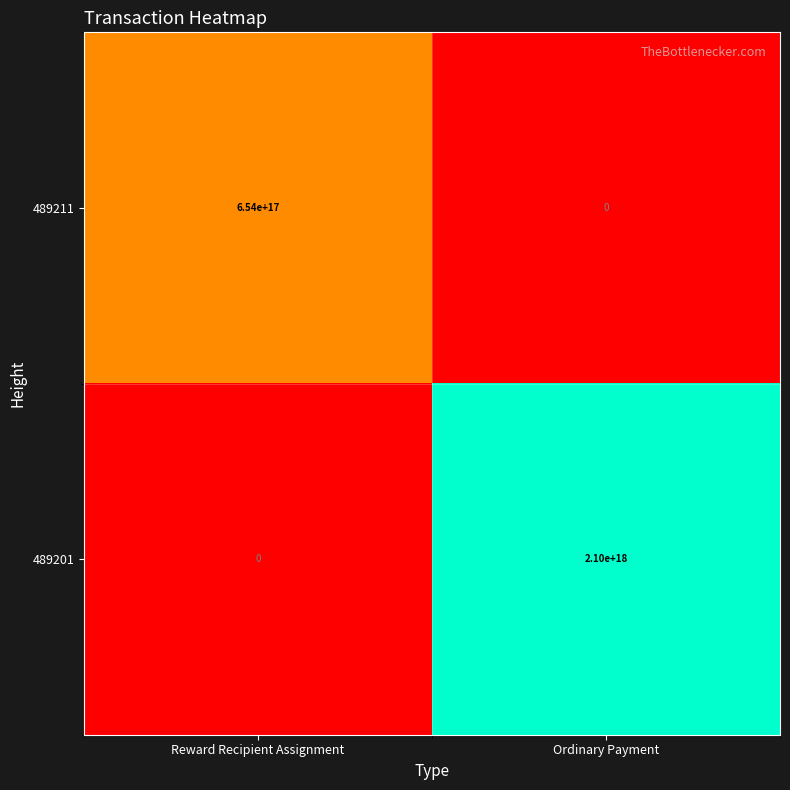

At which label does 489201 reach its peak?

Ordinary Payment